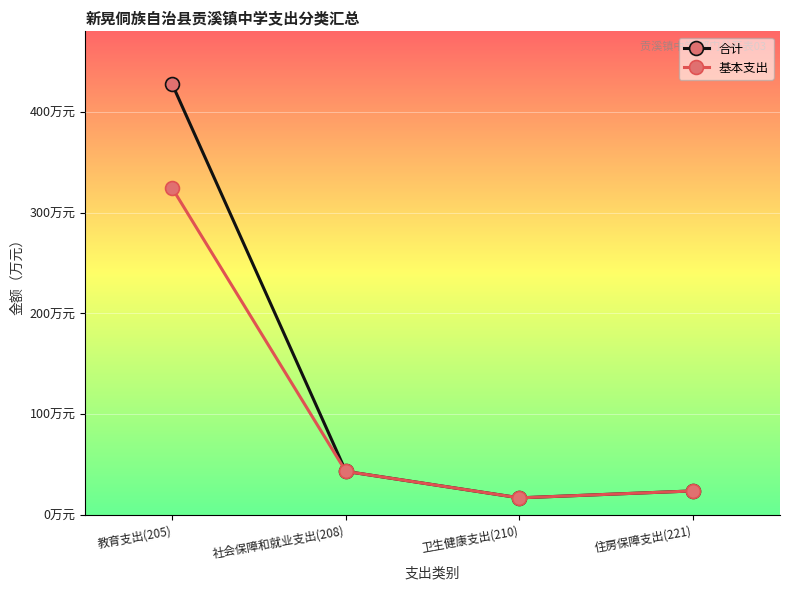

What is the difference between the 基本支出 values at 卫生健康支出(210) and 社会保障和就业支出(208)?

26.3